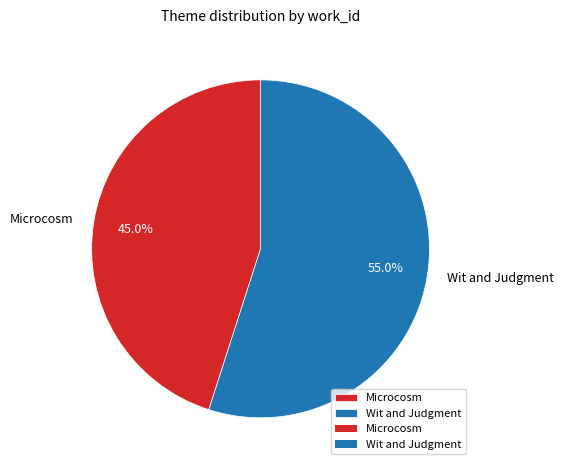

Is it true that Microcosm is 53% of the pie?

False